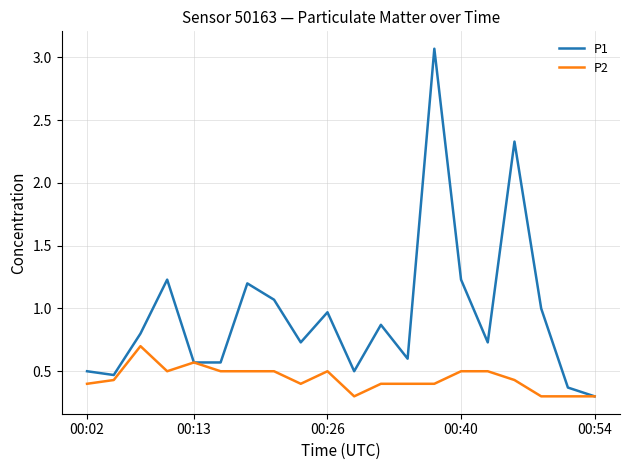

What is the minimum value shown in the chart?

0.3